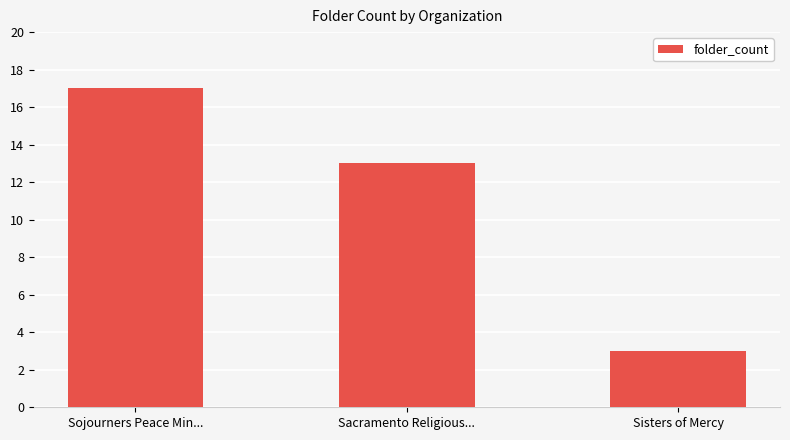

What is the difference between the values at Sojourners Peace Min... and Sisters of Mercy?

14